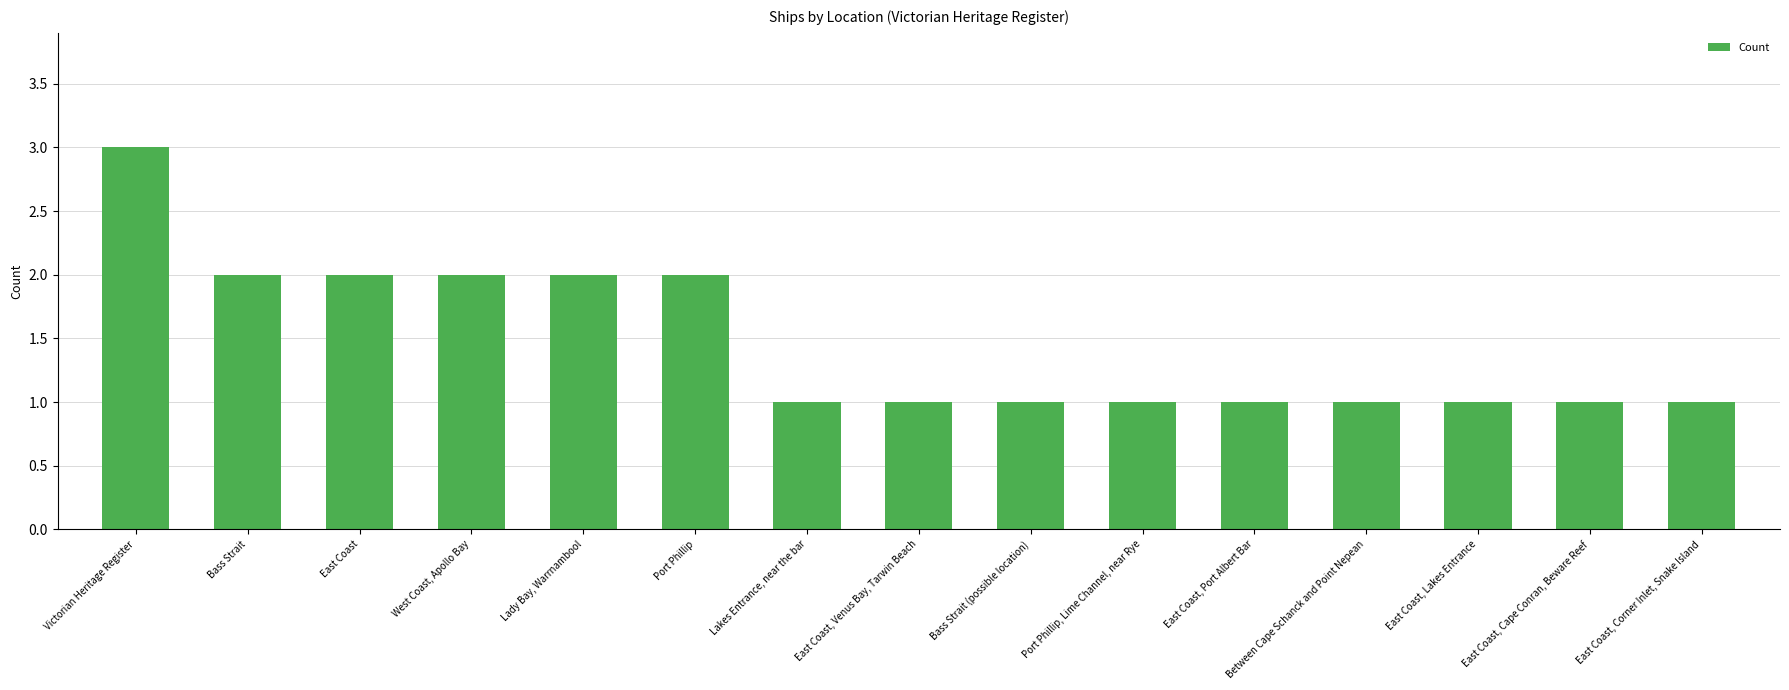

Which label corresponds to the largest value in the chart?

Victorian Heritage Register